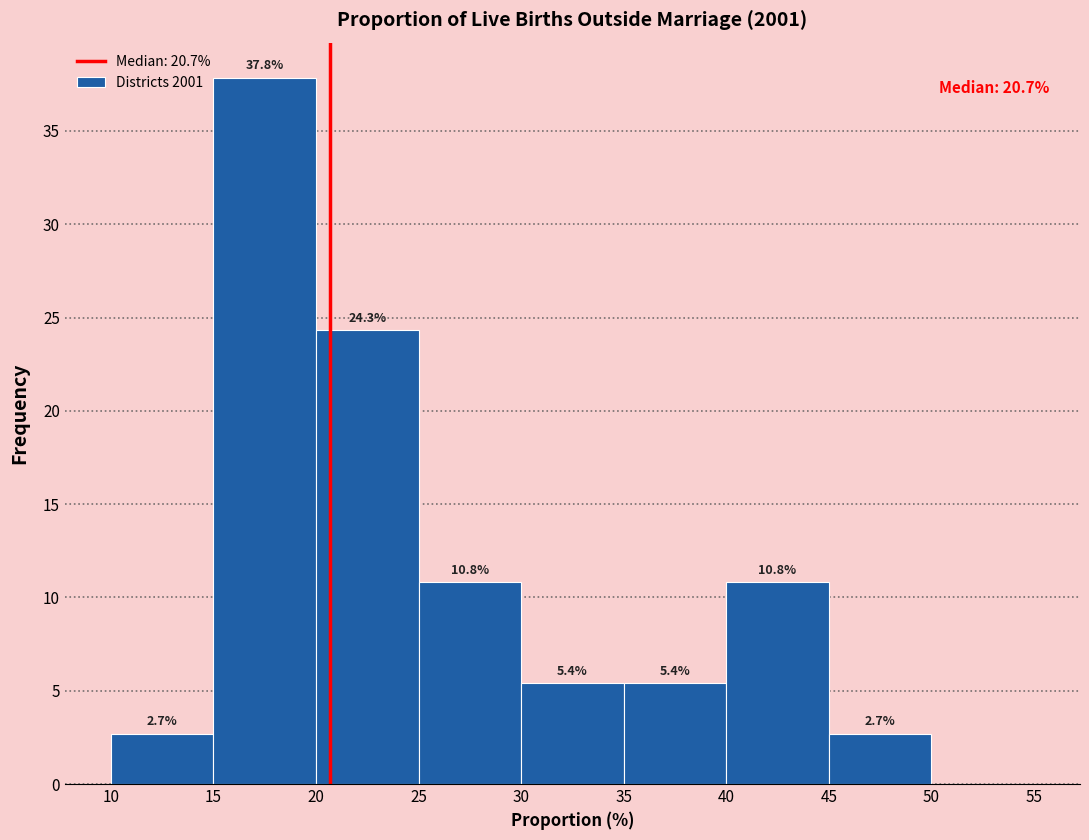

Which range on the x-axis has the tallest bar?

15 to 20